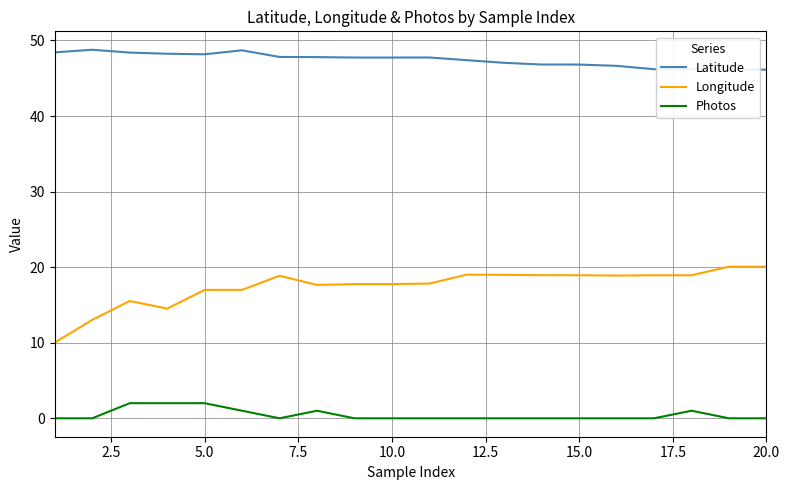

Which series has the largest total across all categories?

Latitude